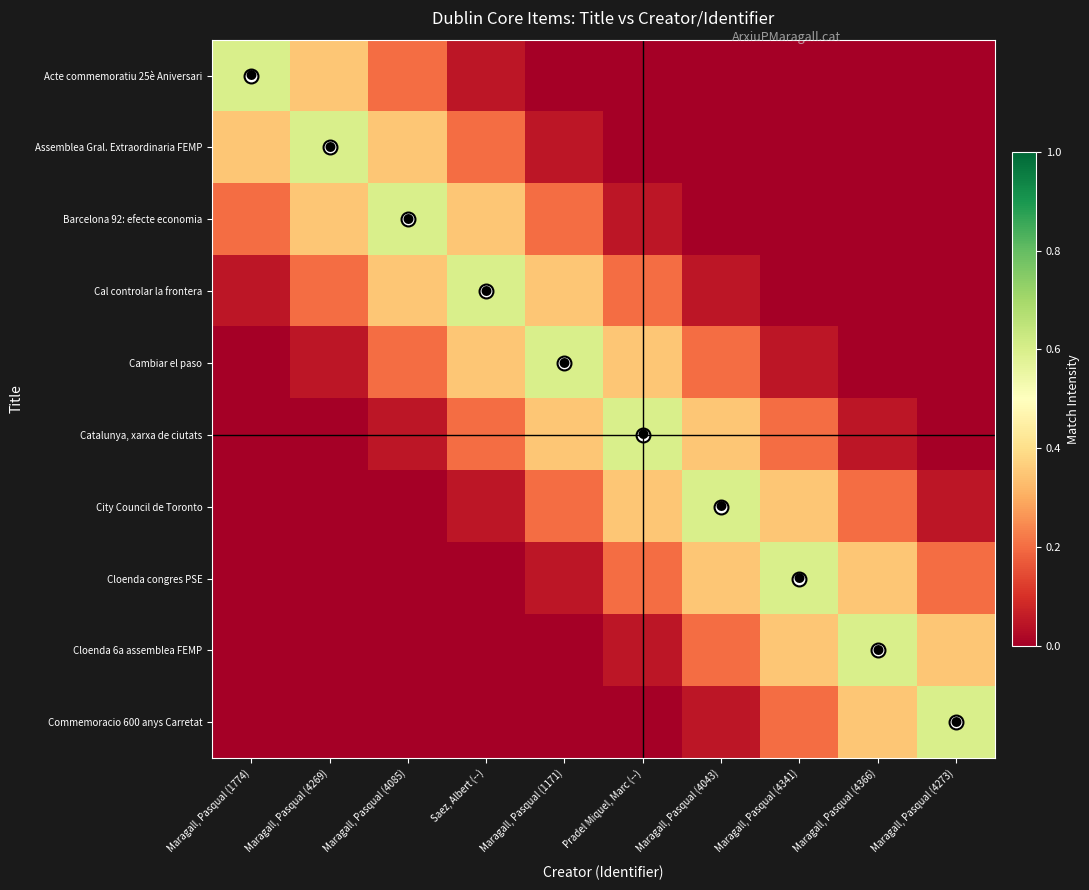

How many categories are shown in the chart?

10